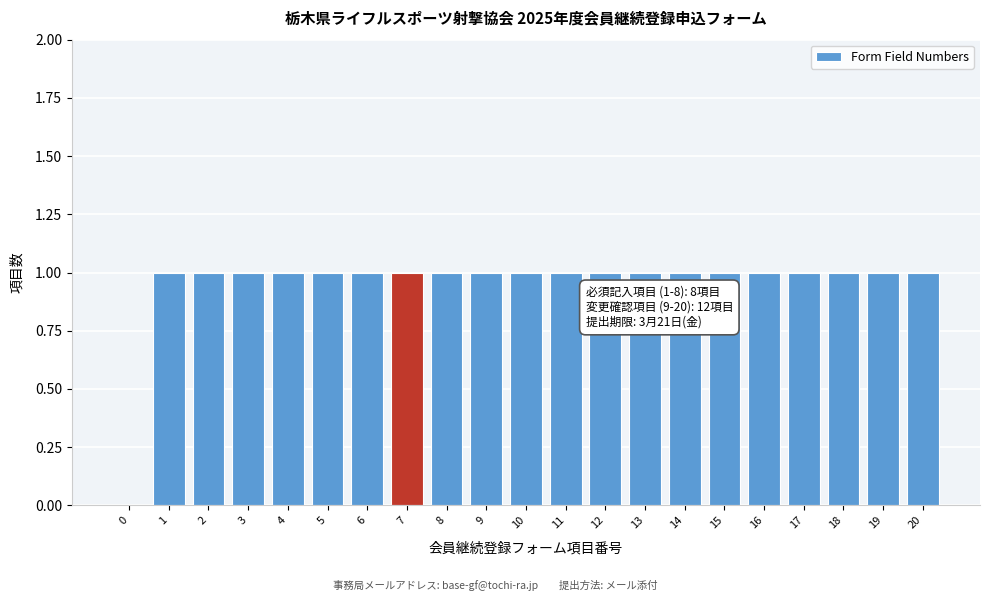

Reading left to right, list all the values displayed in this chart.

0=0	1=1	2=1	3=1	4=1	5=1	6=1	7=1	8=1	9=1	10=1	11=1	12=1	13=1	14=1	15=1	16=1	17=1	18=1	19=1	20=1